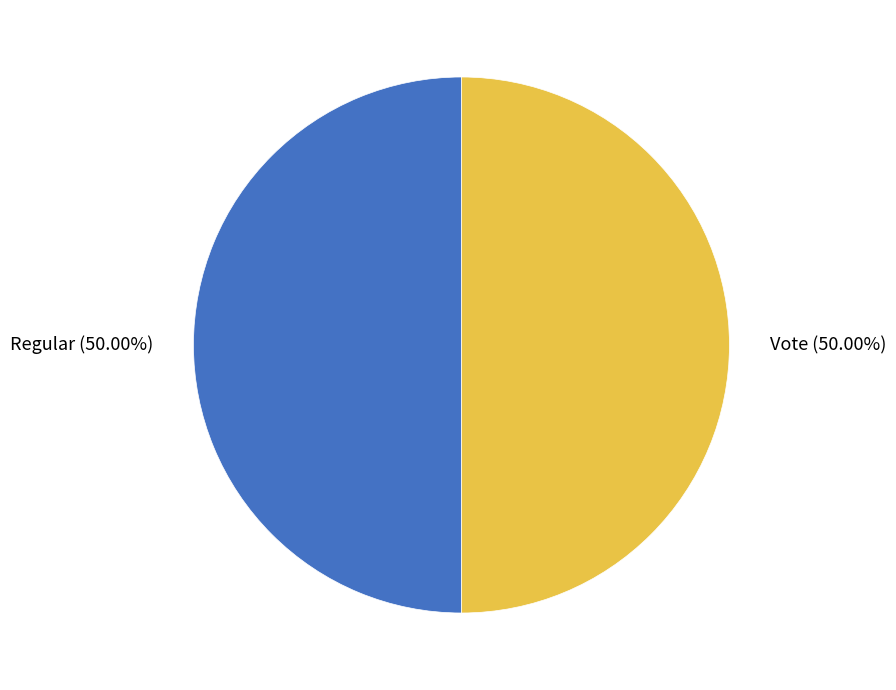

What percentage is the Vote slice, to the nearest percent?

50%